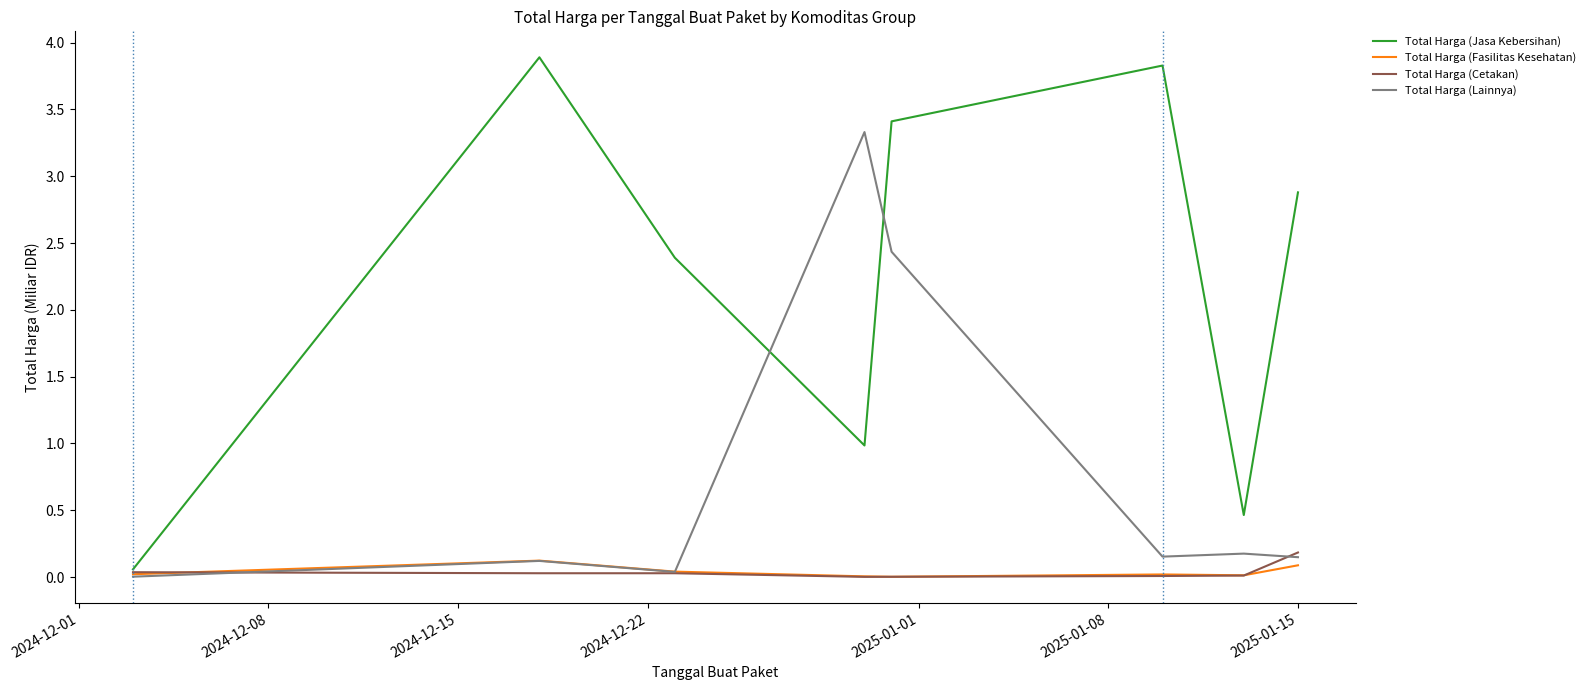

What is the difference between the maximum and second lowest values in the Total Harga (Jasa Kebersihan) series?

3.4